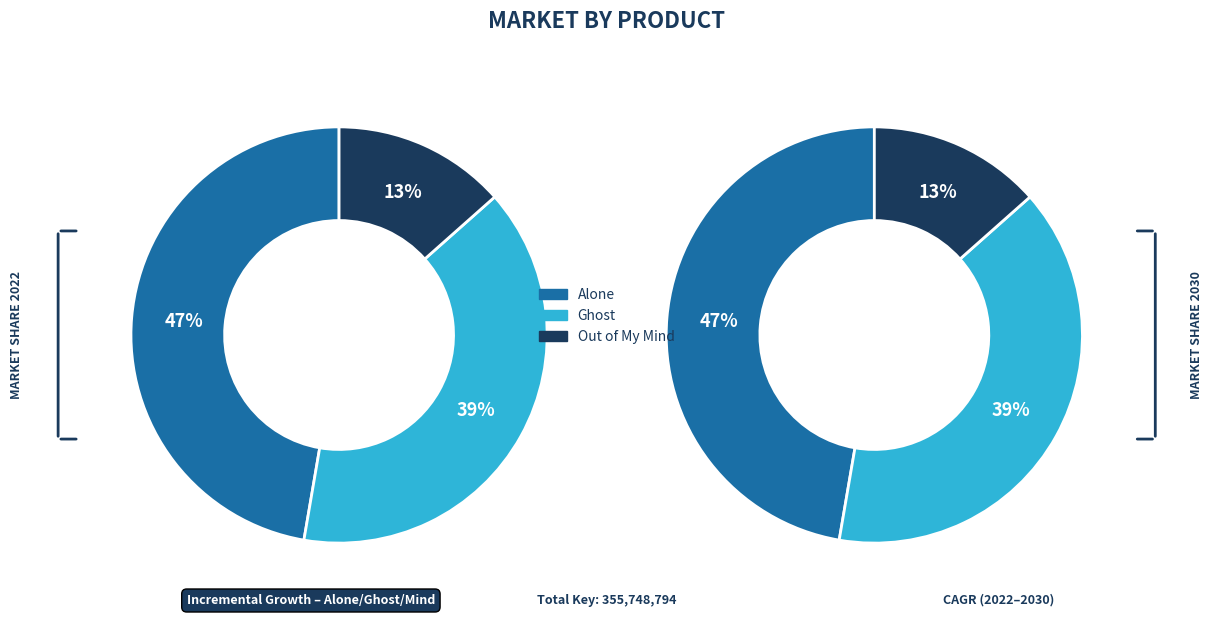

How many segments does this pie chart have?

3